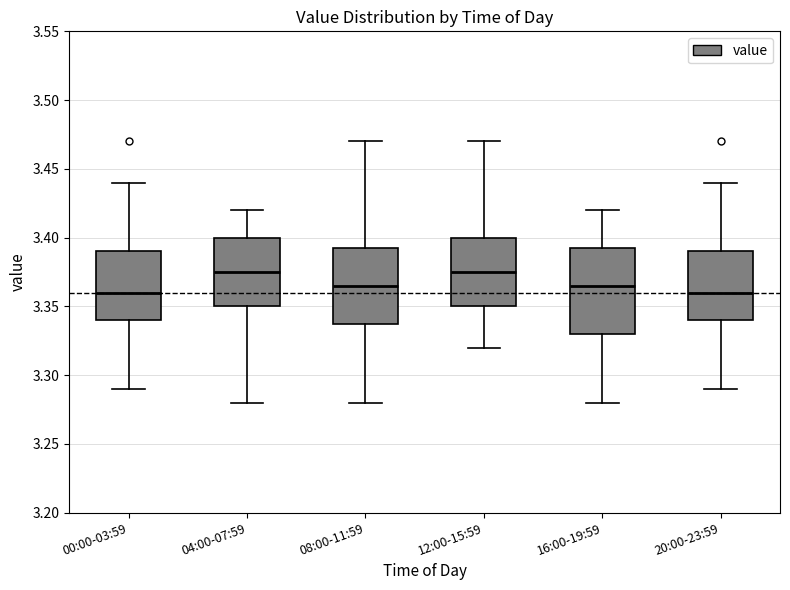

Which box is the tallest, from its lower edge to its upper edge?

16:00-19:59